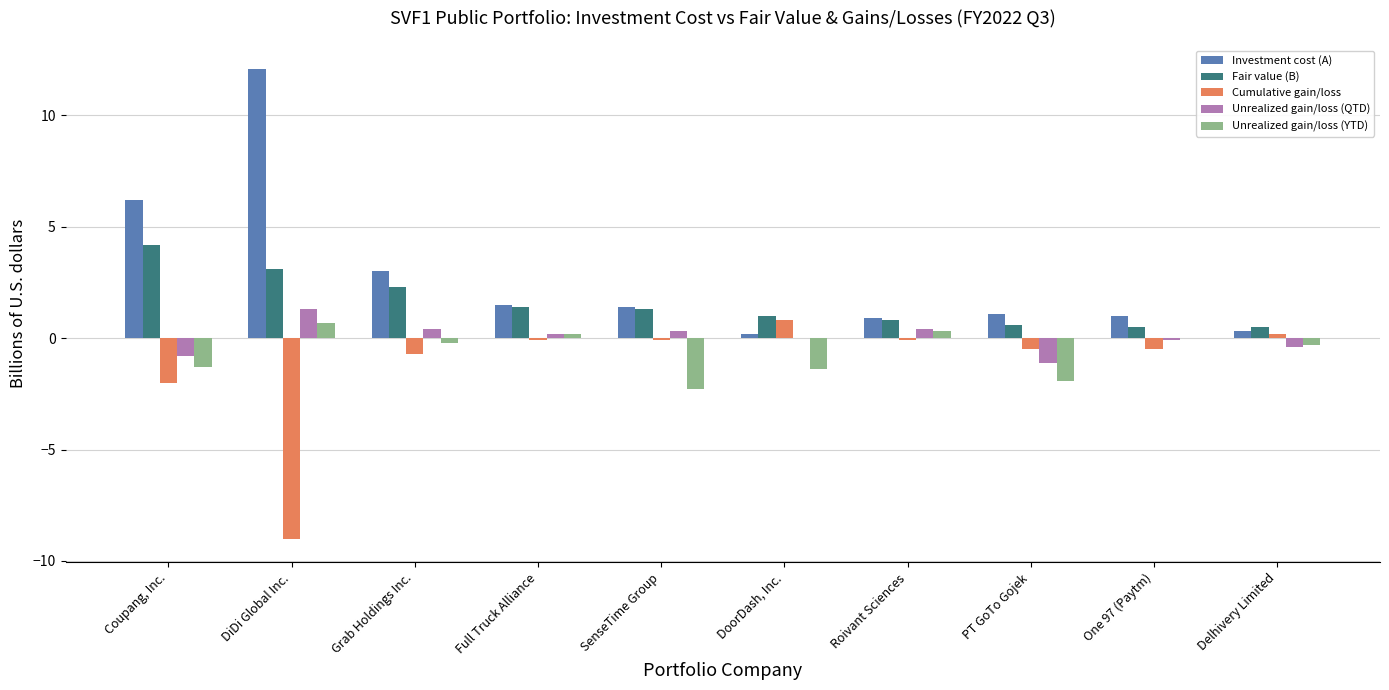

Read the Cumulative gain/loss value at Grab Holdings Inc..

-0.7